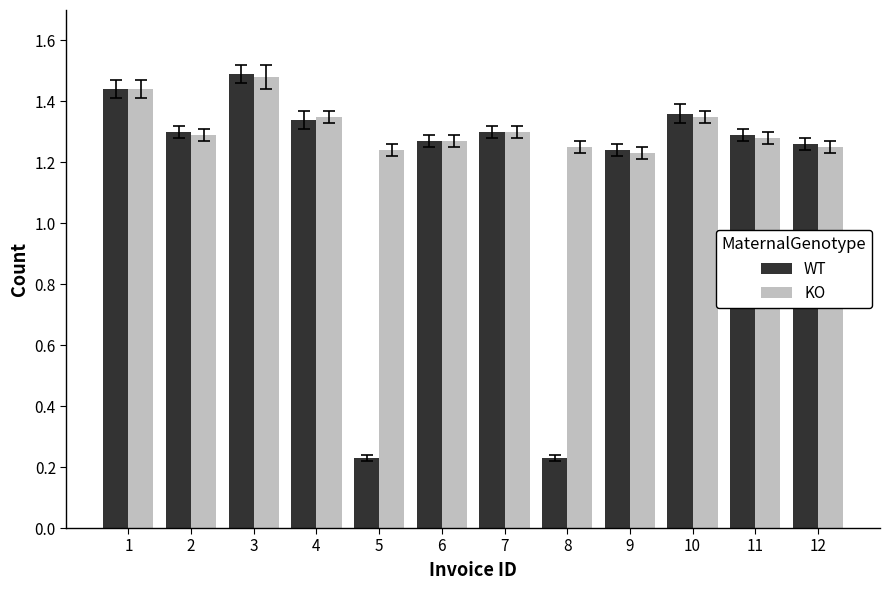

How many data points in WT are above 1?

10